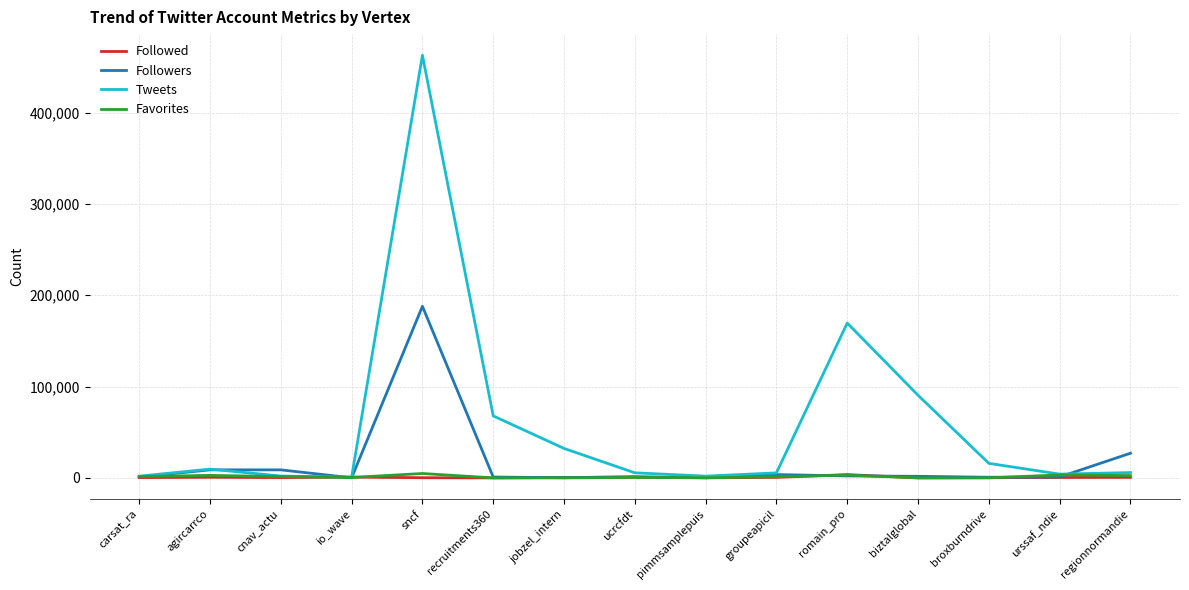

At which category is the sum across all series the highest?

sncf